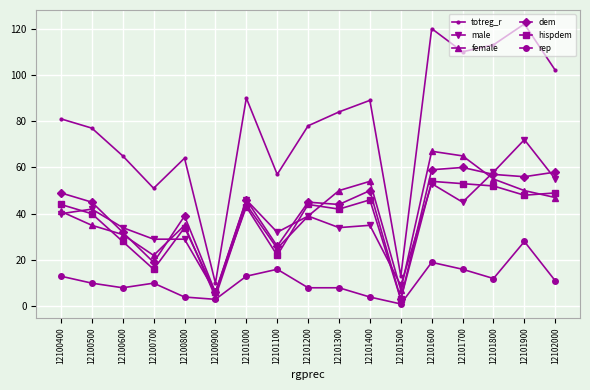

Does the chart display data point markers on the line(s)?

Yes